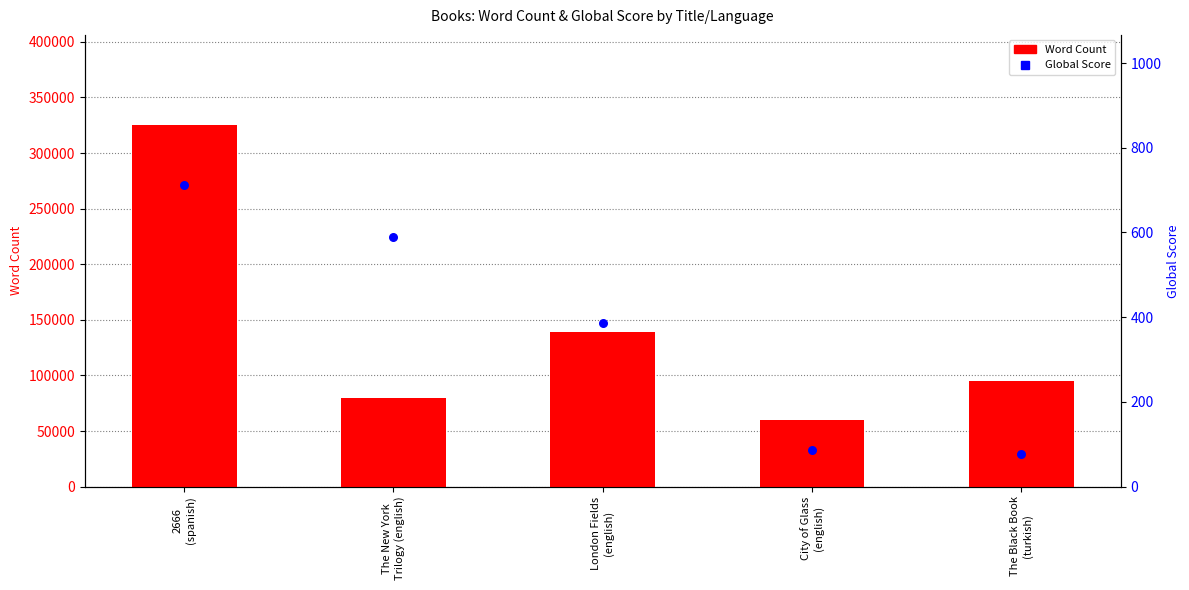

Which series has the largest Y range (max minus min)?

Word Count